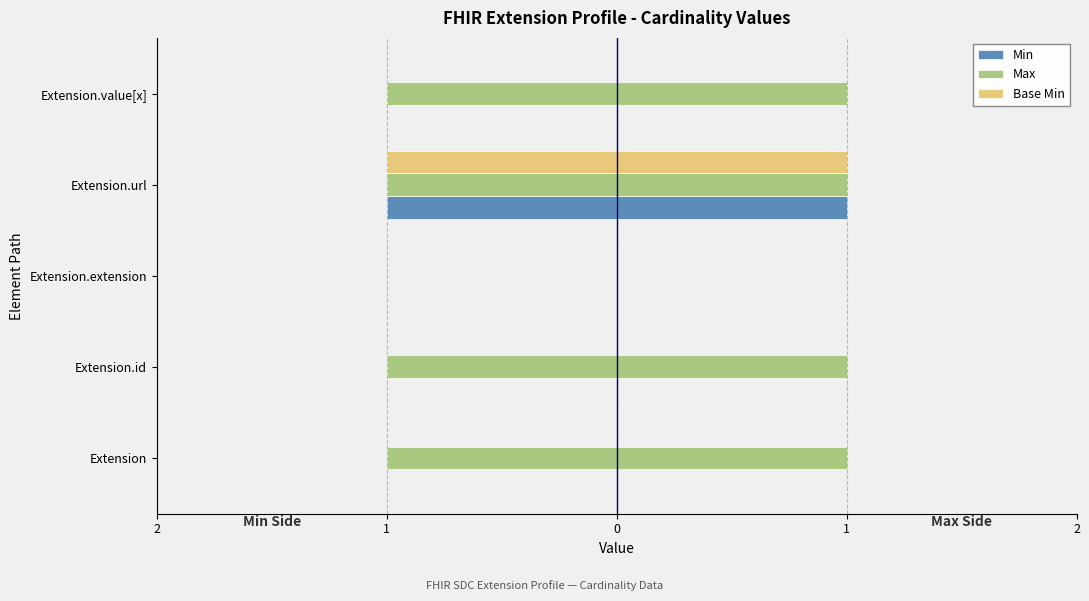

How many values in Base Min are below zero?

1